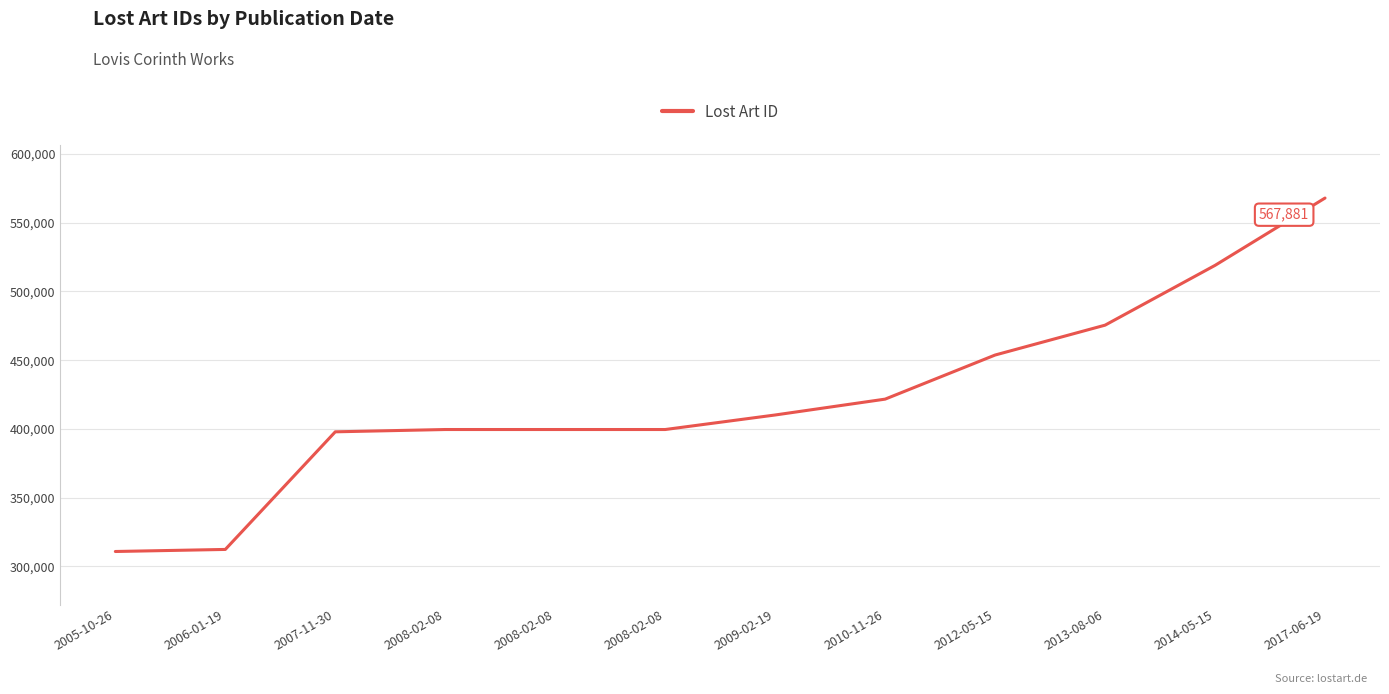

What is the maximum value shown in the chart?

567881